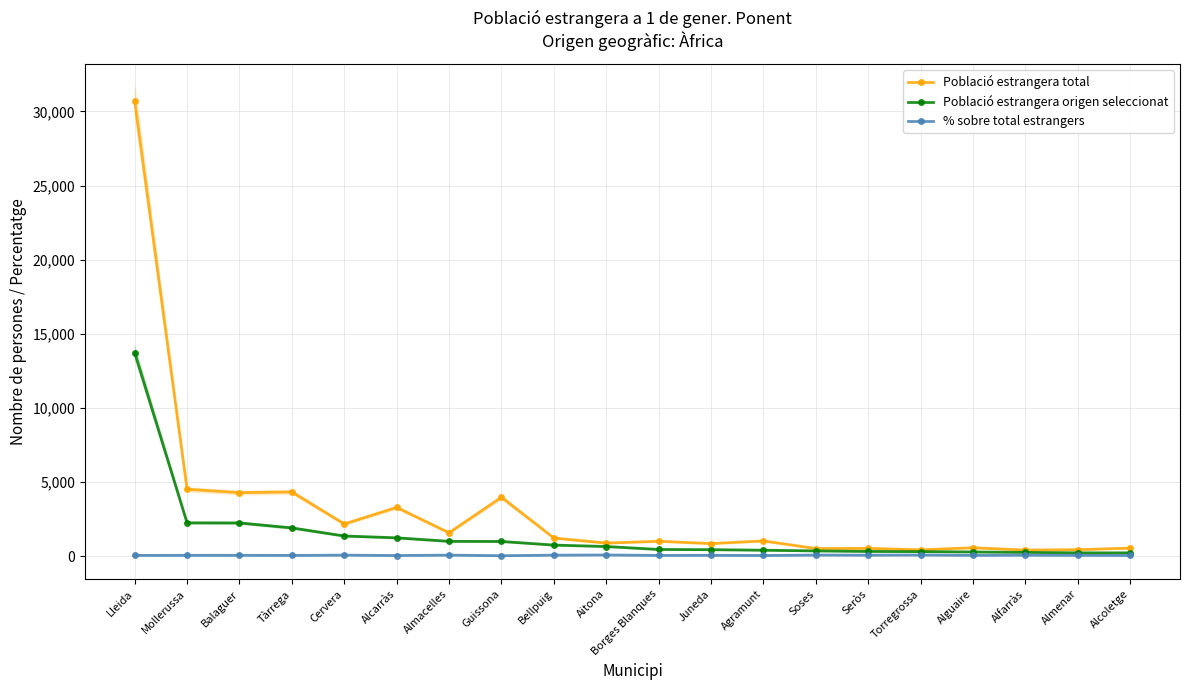

What is the maximum value shown in the chart?

30714.0